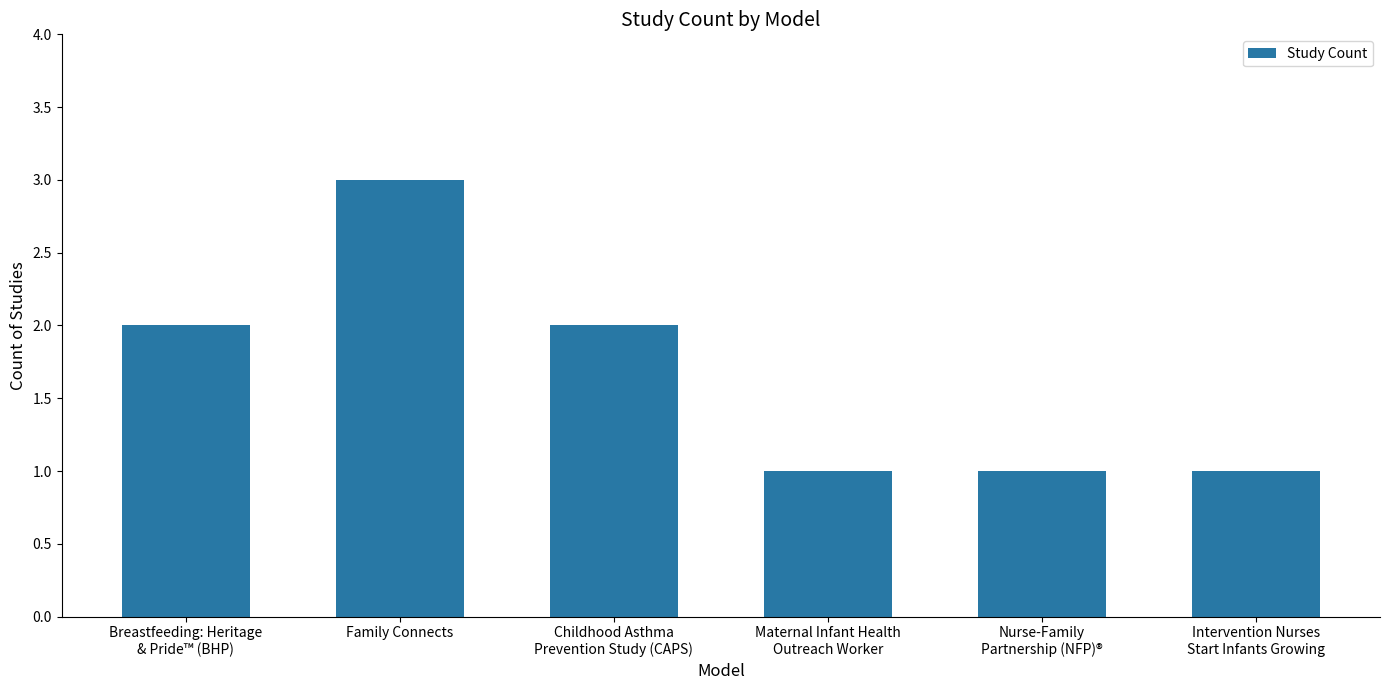

True or false: the data shows 3 at Family Connects.

True